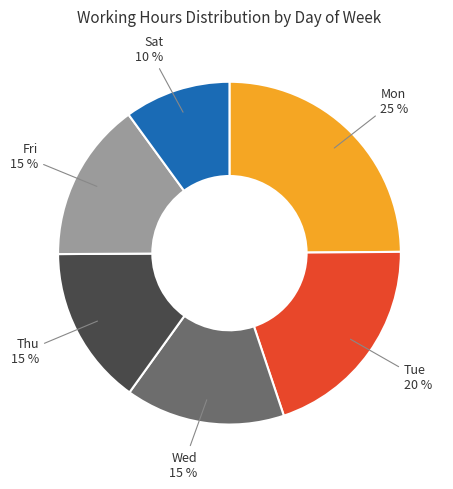

Does any single category account for the majority?

No